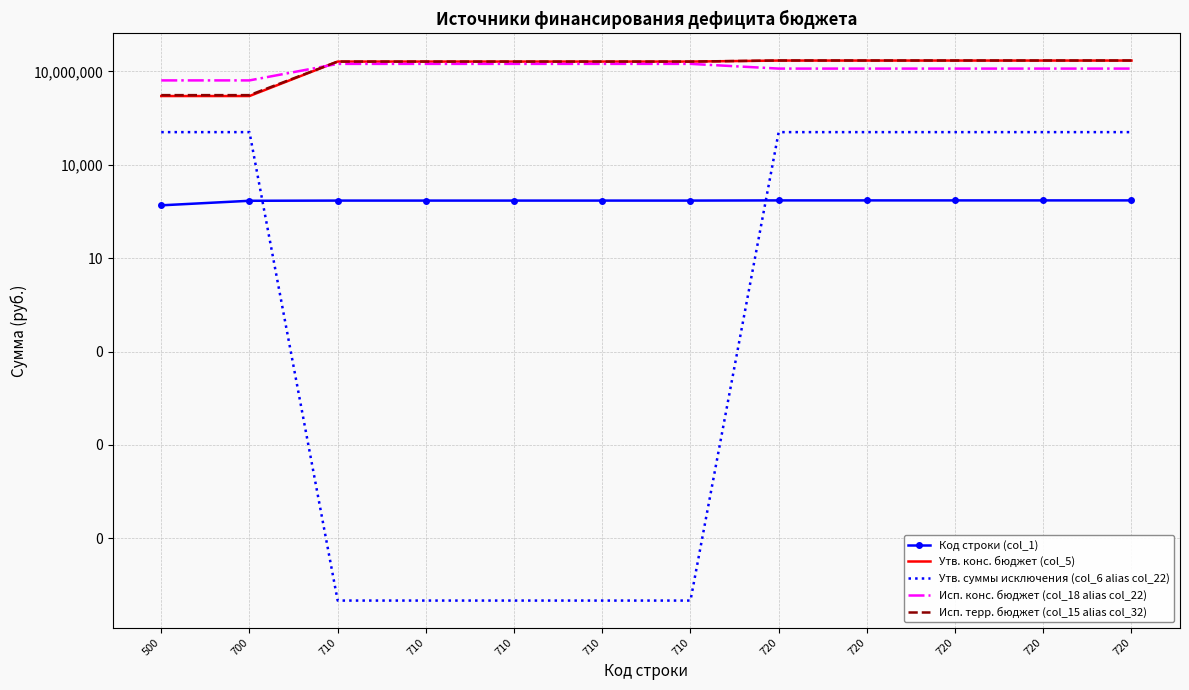

Reading left to right, extract all data points from this chart.

Код строки (col_1): 500=500.0	700=700.0	710=710.0	710=710.0	710=710.0	710=710.0	710=710.0	720=720.0	720=720.0	720=720.0	720=720.0	720=720.0
Утв. конс. бюджет (col_5): 500=1623100.0	700=1623100.0	710=20776700.0	710=20776700.0	710=20776700.0	710=20776700.0	710=20776700.0	720=22399800.0	720=22399800.0	720=22399800.0	720=22399800.0	720=22399800.0
Утв. суммы исключения (col_6 alias col_22): 500=112384.0	700=112384.0	710=0.0	710=0.0	710=0.0	710=0.0	710=0.0	720=112384.0	720=112384.0	720=112384.0	720=112384.0	720=112384.0
Исп. конс. бюджет (col_18 alias col_22): 500=5162136.3	700=5162136.3	710=17527911.5	710=17527911.5	710=17527911.5	710=17527911.5	710=17527911.5	720=12365775.2	720=12365775.2	720=12365775.2	720=12365775.2	720=12365775.2
Исп. терр. бюджет (col_15 alias col_32): 500=1735484.0	700=1735484.0	710=20776700.0	710=20776700.0	710=20776700.0	710=20776700.0	710=20776700.0	720=22512184.0	720=22512184.0	720=22512184.0	720=22512184.0	720=22512184.0